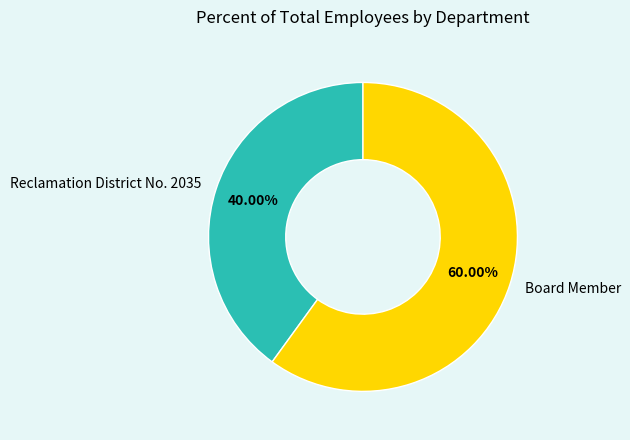

To the nearest percent, what percentage of the pie is Reclamation District No. 2035?

40%